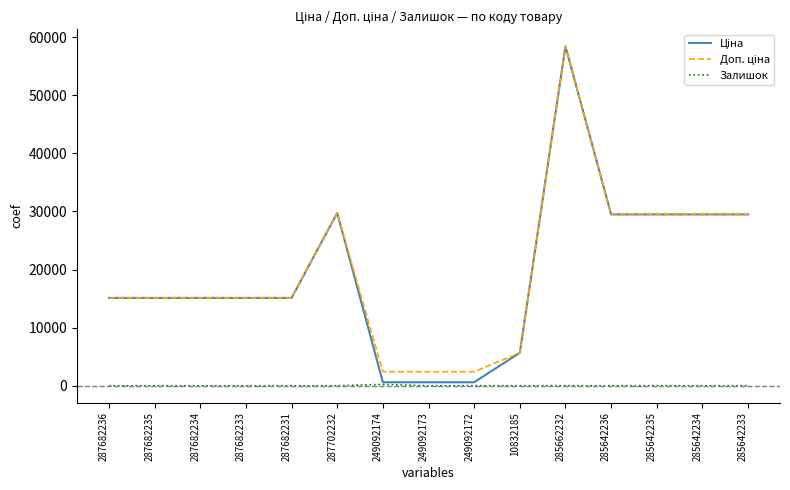

What is the difference between the maximum and minimum values in the Залишок series?

233.0